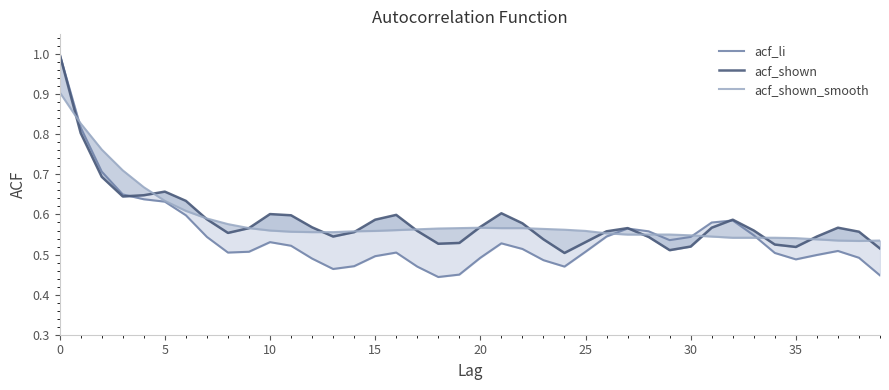

Reading right to left, extract all data points from this chart.

acf_li: 0.4	0.5	0.5	0.5	0.5	0.5	0.5	0.6	0.6	0.5	0.5	0.6	0.6	0.5	0.5	0.5	0.5	0.5	0.5	0.5	0.5	0.4	0.5	0.5	0.5	0.5	0.5	0.5	0.5	0.5	0.5	0.5	0.5	0.6	0.6	0.6	0.7	0.7	0.8	1.0
acf_shown: 0.5	0.6	0.6	0.5	0.5	0.5	0.6	0.6	0.6	0.5	0.5	0.5	0.6	0.6	0.5	0.5	0.5	0.6	0.6	0.6	0.5	0.5	0.6	0.6	0.6	0.6	0.5	0.6	0.6	0.6	0.6	0.6	0.6	0.6	0.7	0.6	0.6	0.7	0.8	1.0
acf_shown_smooth: 0.5	0.5	0.5	0.5	0.5	0.5	0.5	0.5	0.5	0.5	0.6	0.6	0.6	0.6	0.6	0.6	0.6	0.6	0.6	0.6	0.6	0.6	0.6	0.6	0.6	0.6	0.6	0.6	0.6	0.6	0.6	0.6	0.6	0.6	0.6	0.7	0.7	0.8	0.8	0.9